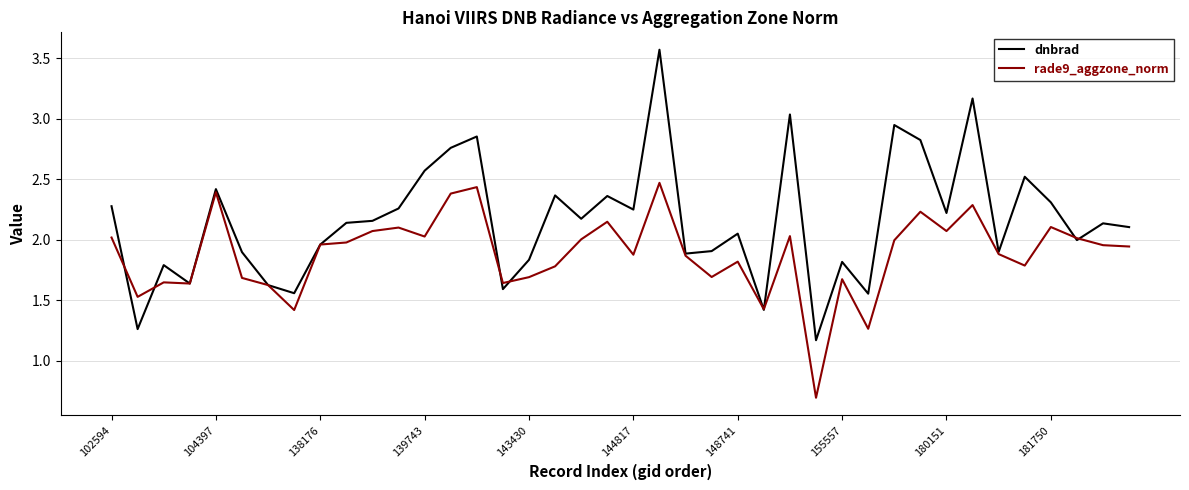

Rank the series by their maximum value, from highest to lowest.

dnbrad, rade9_aggzone_norm